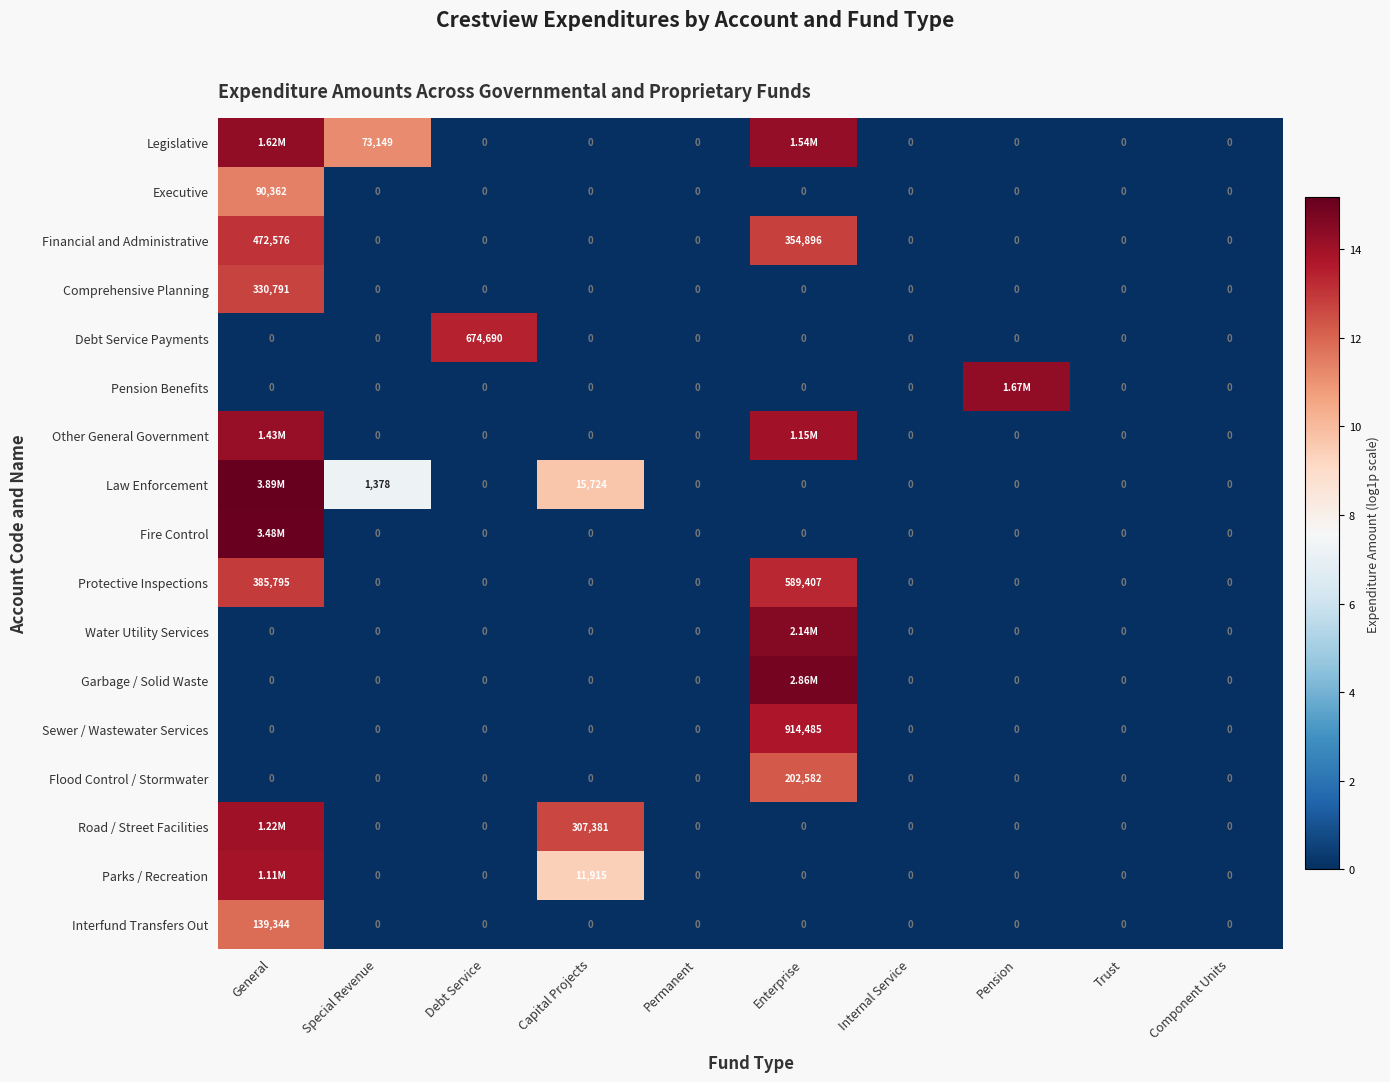

At which category is the sum across all series the highest?

General